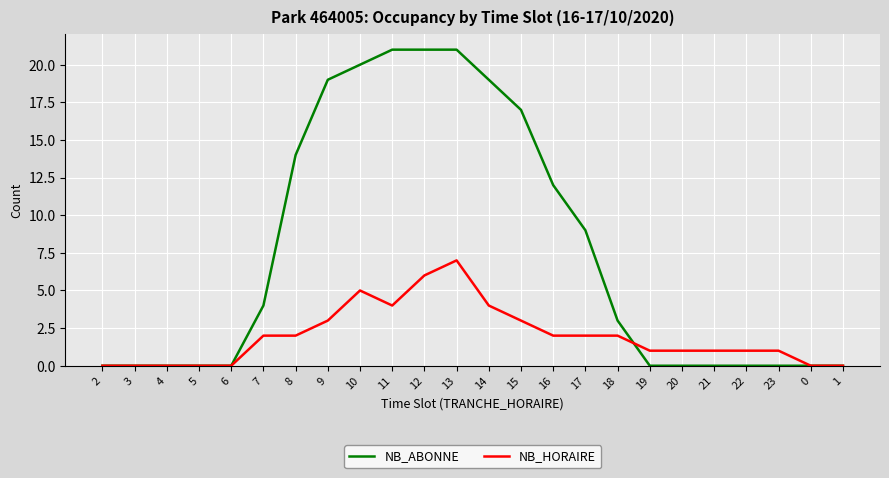

How many lines are shown in the chart?

2